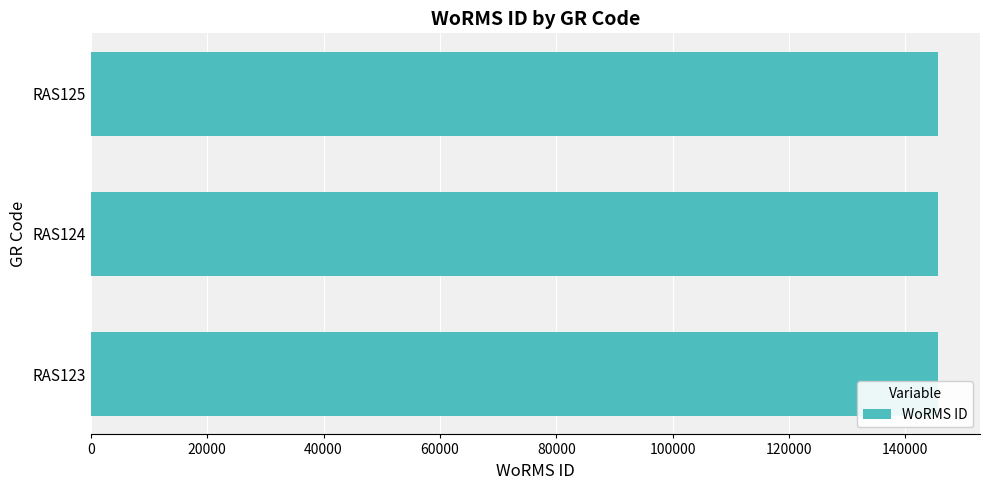

What is the greatest value displayed?

145548